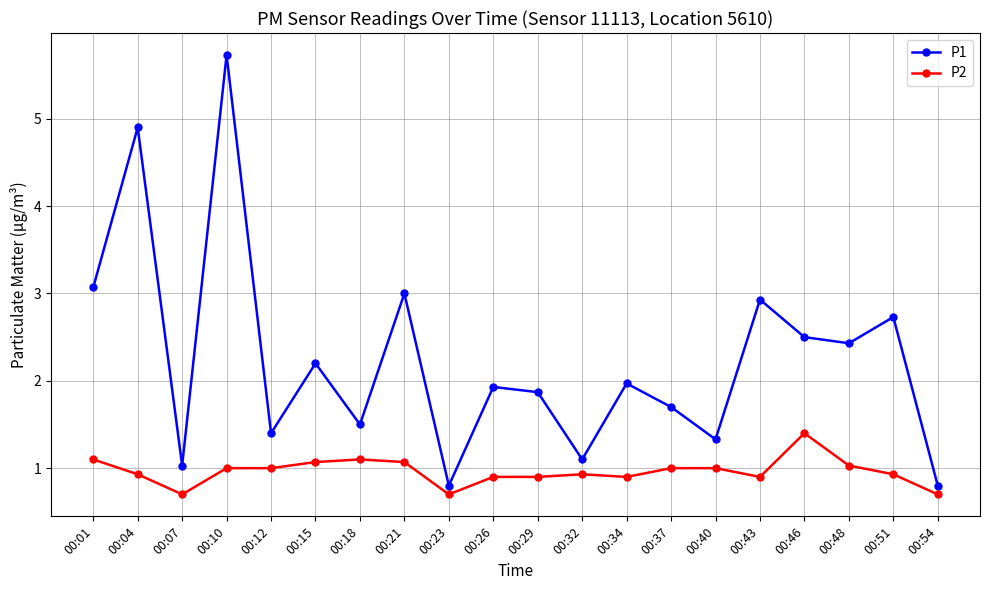

How many lines are shown in the chart?

2